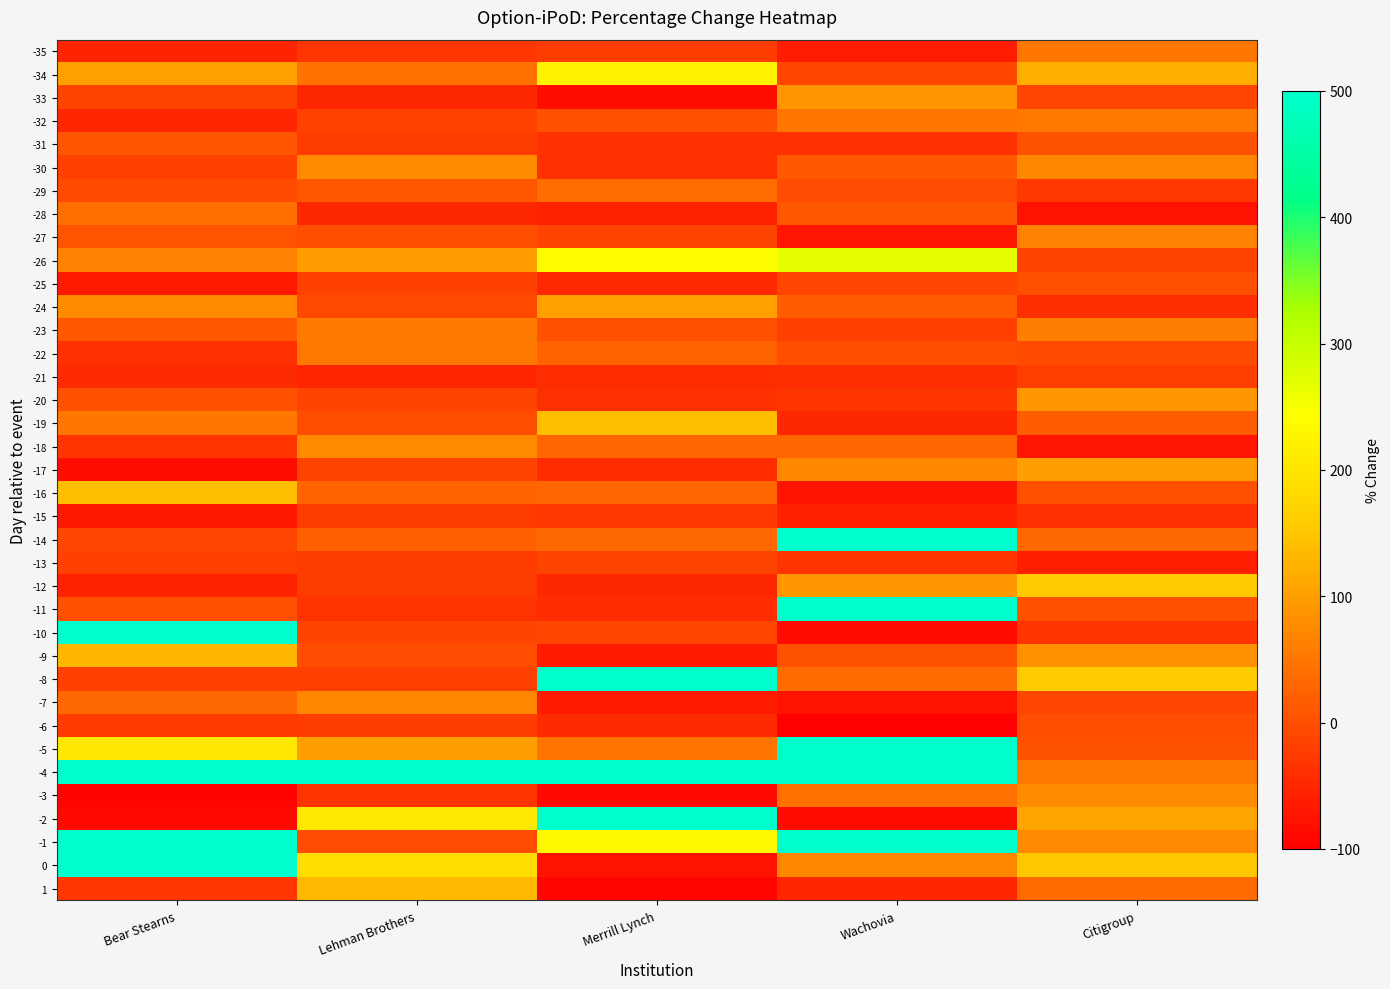

Reading left to right, transcribe all the data shown in this chart.

-35: Bear Stearns=-54.1	Lehman Brothers=-31.9	Merrill Lynch=-23.5	Wachovia=-63.5	Citigroup=50.2
-34: Bear Stearns=101.8	Lehman Brothers=43.7	Merrill Lynch=223.5	Wachovia=-9.6	Citigroup=119.3
-33: Bear Stearns=-13.0	Lehman Brothers=-50.3	Merrill Lynch=-81.2	Wachovia=88.9	Citigroup=-11.5
-32: Bear Stearns=-51.6	Lehman Brothers=-16.7	Merrill Lynch=2.6	Wachovia=50.5	Citigroup=53.1
-31: Bear Stearns=8.6	Lehman Brothers=-22.3	Merrill Lynch=-36.8	Wachovia=-37.5	Citigroup=4.4
-30: Bear Stearns=-18.3	Lehman Brothers=75.2	Merrill Lynch=-36.8	Wachovia=11.9	Citigroup=70.8
-29: Bear Stearns=-6.0	Lehman Brothers=11.2	Merrill Lynch=37.7	Wachovia=-2.8	Citigroup=-29.7
-28: Bear Stearns=41.4	Lehman Brothers=-49.9	Merrill Lynch=-56.4	Wachovia=11.1	Citigroup=-75.7
-27: Bear Stearns=5.7	Lehman Brothers=-1.1	Merrill Lynch=-14.9	Wachovia=-72.5	Citigroup=64.4
-26: Bear Stearns=65.1	Lehman Brothers=99.2	Merrill Lynch=237.8	Wachovia=268.0	Citigroup=-14.8
-25: Bear Stearns=-68.0	Lehman Brothers=-17.7	Merrill Lynch=-49.3	Wachovia=-11.1	Citigroup=1.2
-24: Bear Stearns=75.2	Lehman Brothers=-7.1	Merrill Lynch=100.5	Wachovia=18.0	Citigroup=-41.4
-23: Bear Stearns=11.6	Lehman Brothers=55.7	Merrill Lynch=3.0	Wachovia=-18.4	Citigroup=58.7
-22: Bear Stearns=-37.7	Lehman Brothers=51.3	Merrill Lynch=25.9	Wachovia=-1.0	Citigroup=-4.2
-21: Bear Stearns=-43.9	Lehman Brothers=-51.5	Merrill Lynch=-43.5	Wachovia=-40.5	Citigroup=-19.4
-20: Bear Stearns=2.7	Lehman Brothers=-14.9	Merrill Lynch=-38.1	Wachovia=-32.9	Citigroup=92.4
-19: Bear Stearns=49.0	Lehman Brothers=-1.7	Merrill Lynch=139.9	Wachovia=-50.4	Citigroup=17.9
-18: Bear Stearns=-34.3	Lehman Brothers=75.1	Merrill Lynch=29.1	Wachovia=28.1	Citigroup=-72.3
-17: Bear Stearns=-83.9	Lehman Brothers=-12.6	Merrill Lynch=-41.9	Wachovia=71.3	Citigroup=100.1
-16: Bear Stearns=139.5	Lehman Brothers=27.6	Merrill Lynch=29.9	Wachovia=-74.1	Citigroup=1.8
-15: Bear Stearns=-69.2	Lehman Brothers=-23.7	Merrill Lynch=-29.4	Wachovia=-57.4	Citigroup=-37.2
-14: Bear Stearns=-10.1	Lehman Brothers=23.6	Merrill Lynch=30.4	Wachovia=1507.6	Citigroup=32.2
-13: Bear Stearns=-18.9	Lehman Brothers=-23.6	Merrill Lynch=-13.5	Wachovia=-33.6	Citigroup=-60.9
-12: Bear Stearns=-55.5	Lehman Brothers=-22.8	Merrill Lynch=-50.5	Wachovia=92.9	Citigroup=155.1
-11: Bear Stearns=-0.3	Lehman Brothers=-34.8	Merrill Lynch=-42.5	Wachovia=2414.7	Citigroup=2.6
-10: Bear Stearns=766.2	Lehman Brothers=-14.6	Merrill Lynch=-9.5	Wachovia=-85.4	Citigroup=-33.8
-9: Bear Stearns=131.1	Lehman Brothers=-3.3	Merrill Lynch=-65.1	Wachovia=5.4	Citigroup=82.6
-8: Bear Stearns=-18.0	Lehman Brothers=-17.3	Merrill Lynch=1630.3	Wachovia=35.9	Citigroup=155.6
-7: Bear Stearns=31.6	Lehman Brothers=69.4	Merrill Lynch=-63.8	Wachovia=-75.8	Citigroup=-10.2
-6: Bear Stearns=-24.9	Lehman Brothers=-22.4	Merrill Lynch=-44.4	Wachovia=-99.6	Citigroup=-0.5
-5: Bear Stearns=204.1	Lehman Brothers=99.6	Merrill Lynch=46.9	Wachovia=1513.9	Citigroup=5.3
-4: Bear Stearns=2444.3	Lehman Brothers=623.8	Merrill Lynch=3208.8	Wachovia=3320.9	Citigroup=51.7
-3: Bear Stearns=-94.6	Lehman Brothers=-33.1	Merrill Lynch=-86.0	Wachovia=42.9	Citigroup=77.9
-2: Bear Stearns=-87.6	Lehman Brothers=205.2	Merrill Lynch=2342.1	Wachovia=-85.5	Citigroup=109.2
-1: Bear Stearns=1647.3	Lehman Brothers=-2.7	Merrill Lynch=233.1	Wachovia=1178.0	Citigroup=73.9
0: Bear Stearns=5163.6	Lehman Brothers=186.9	Merrill Lynch=-76.0	Wachovia=70.7	Citigroup=150.8
1: Bear Stearns=-32.0	Lehman Brothers=133.5	Merrill Lynch=-94.0	Wachovia=-51.2	Citigroup=34.0